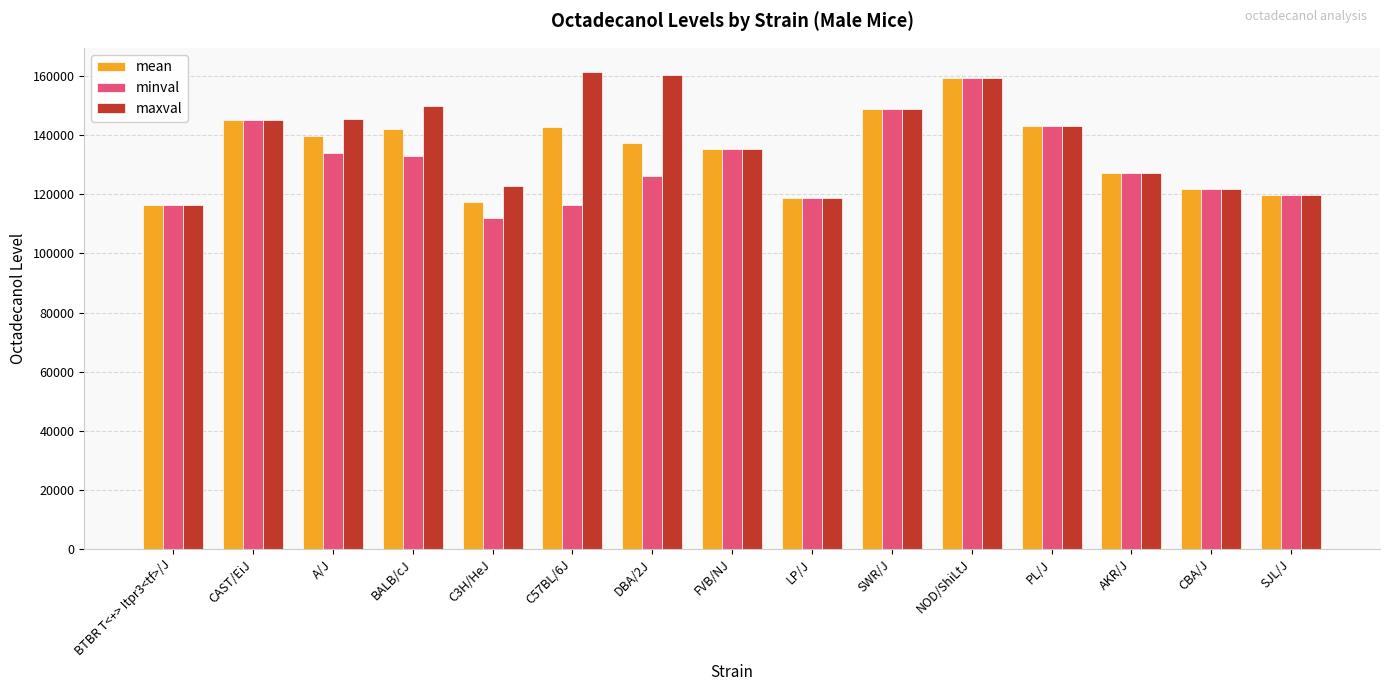

The value of mean at PL/J is 143239. True or false?

True